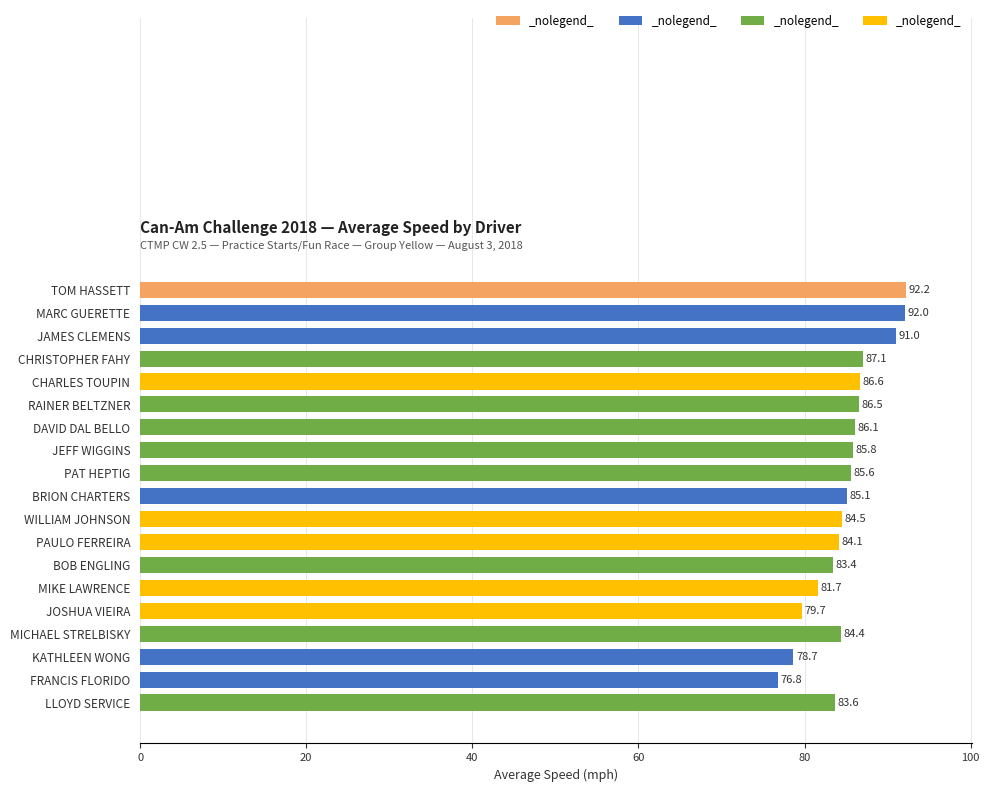

Which has a higher value, RAINER BELTZNER or MICHAEL STRELBISKY?

RAINER BELTZNER